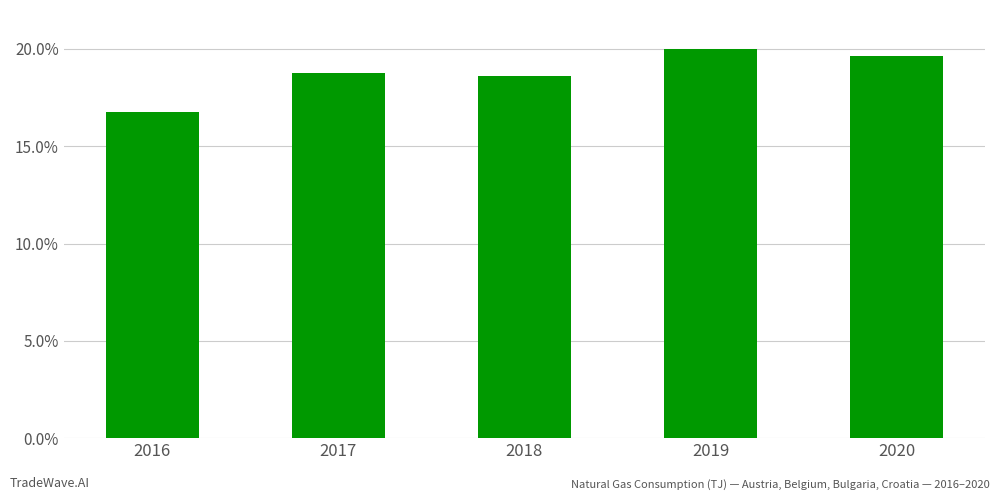

At which category does the chart reach its minimum across all series?

2016